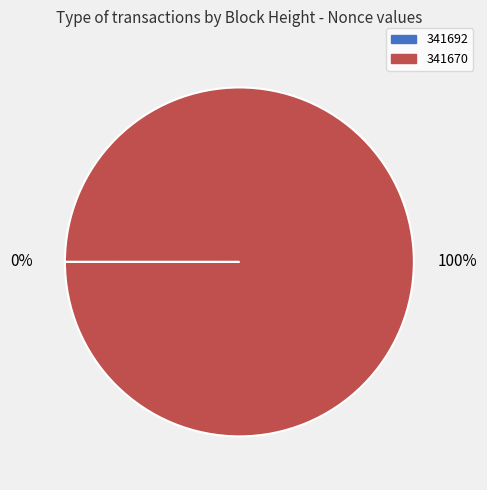

To the nearest percent, what portion does 341670 represent?

100%